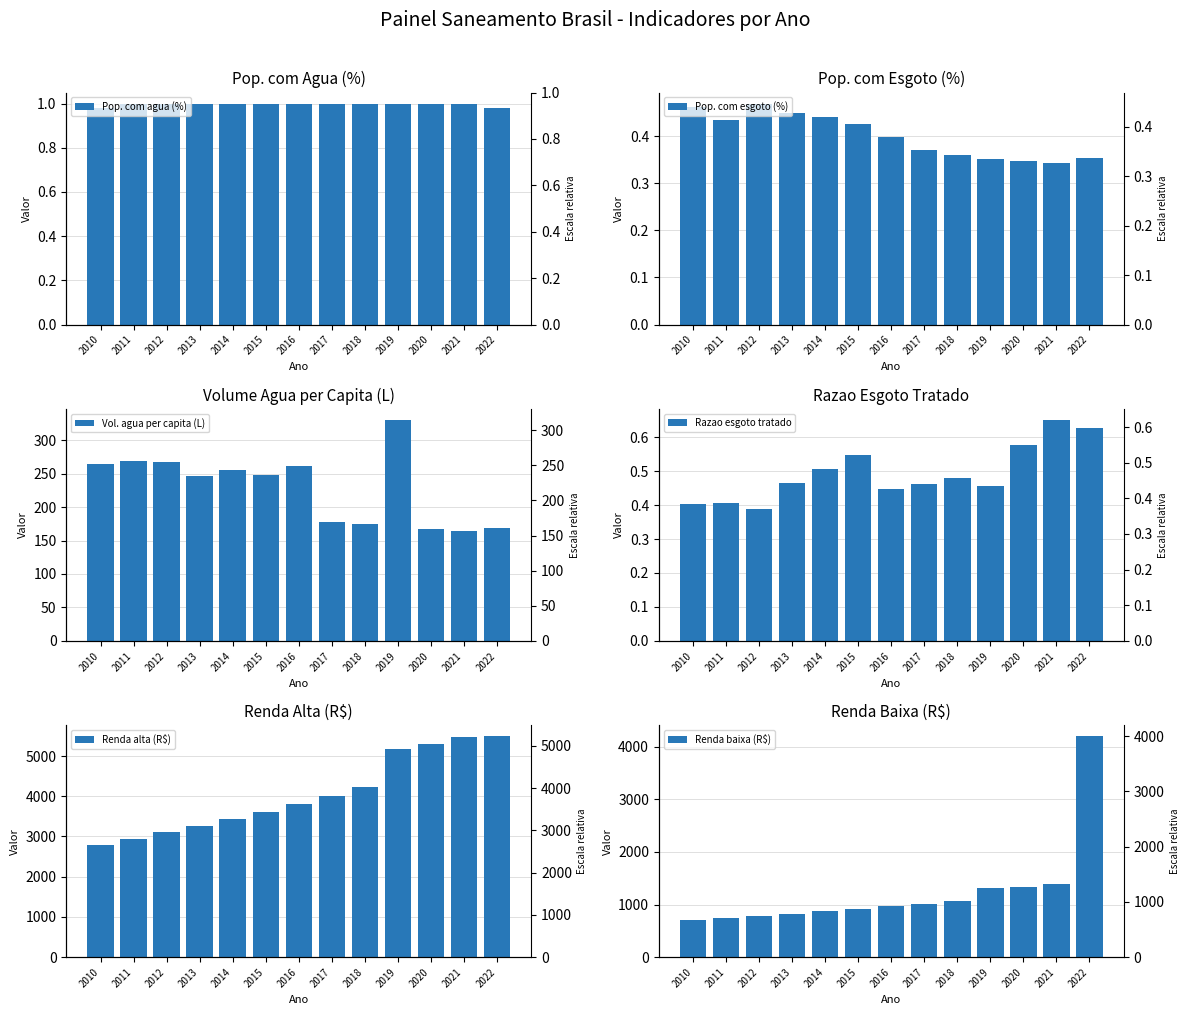

Which series has the widest spread of values?

Renda baixa (R$)